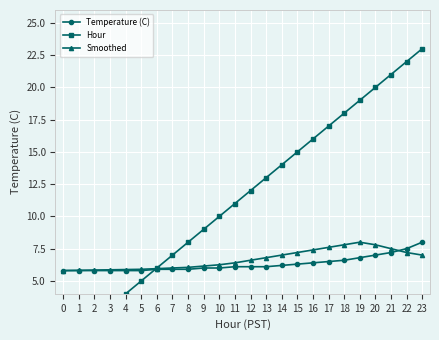

What is the maximum value for Smoothed?

8.0